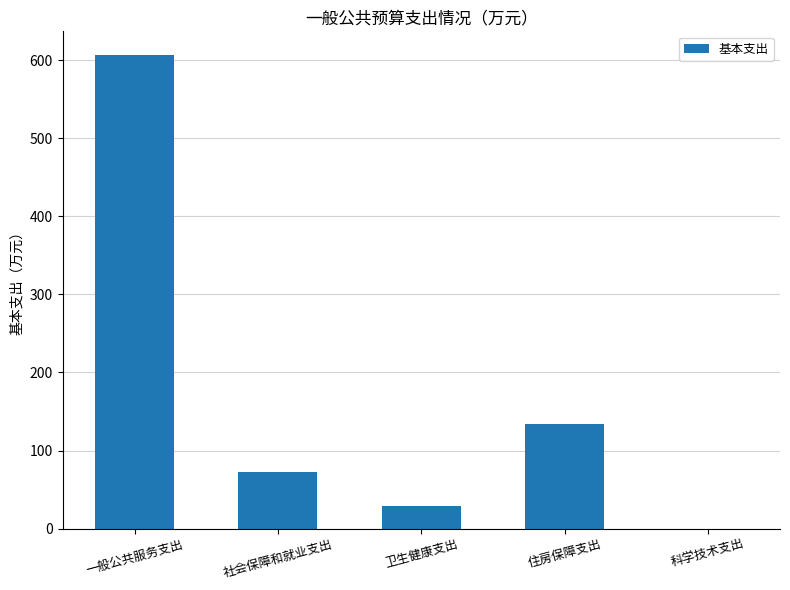

How many categories are shown in the chart?

5